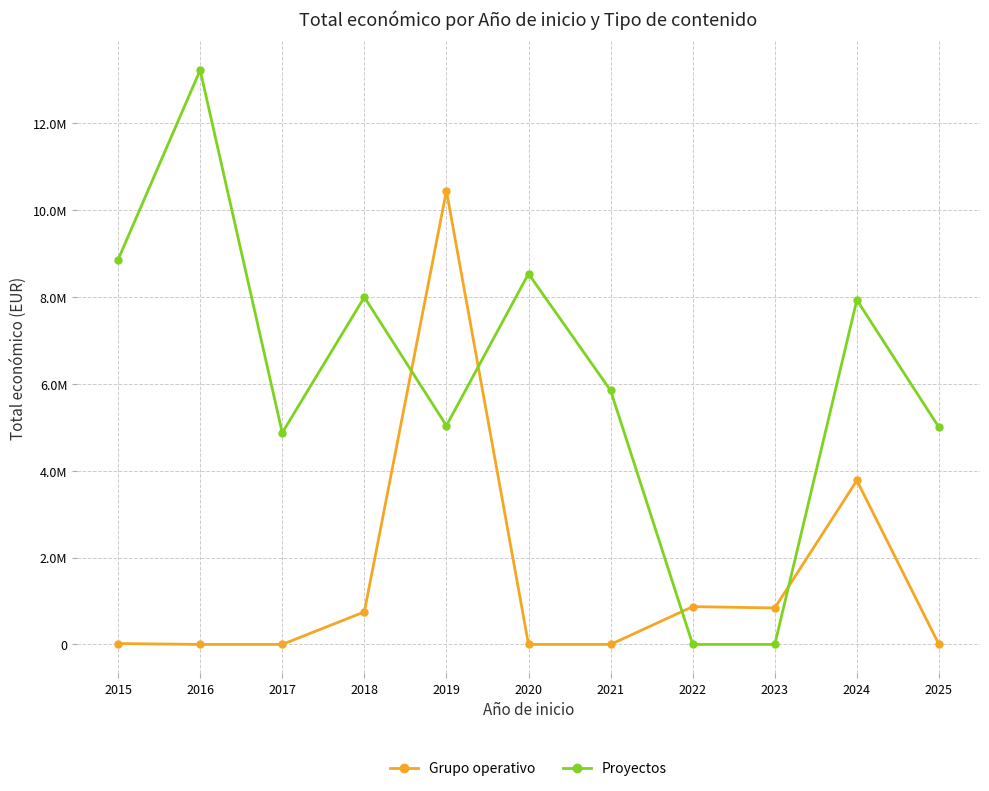

Which series has the widest spread of values?

Proyectos